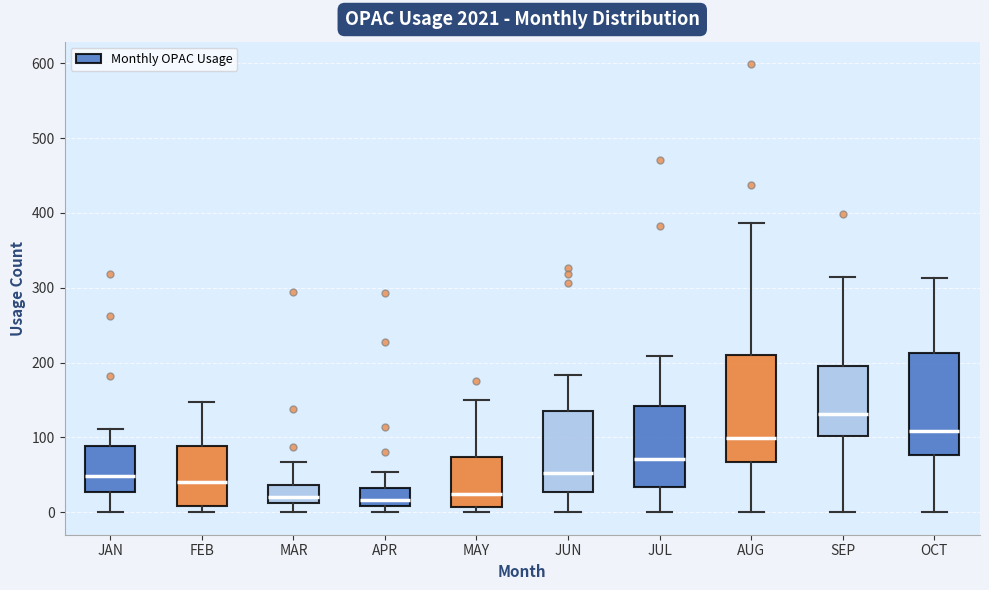

Reading left to right, transcribe this box plot: for each box, give where its median line is, the range the box spans, and where its two whiskers end, as read against the y-axis. The values are not printed on the chart, so give them approximately, as read against the axis.

JAN: median 50, box 30 to 90, whiskers 0 to 110
FEB: median 40, box 10 to 90, whiskers 0 to 150
MAR: median 20, box 10 to 40, whiskers 0 to 70
APR: median 20, box 10 to 30, whiskers 0 to 50
MAY: median 30, box 10 to 70, whiskers 0 to 150
JUN: median 50, box 30 to 140, whiskers 0 to 180
JUL: median 70, box 30 to 140, whiskers 0 to 210
AUG: median 100, box 70 to 210, whiskers 0 to 390
SEP: median 130, box 100 to 200, whiskers 0 to 320
OCT: median 110, box 80 to 210, whiskers 0 to 310